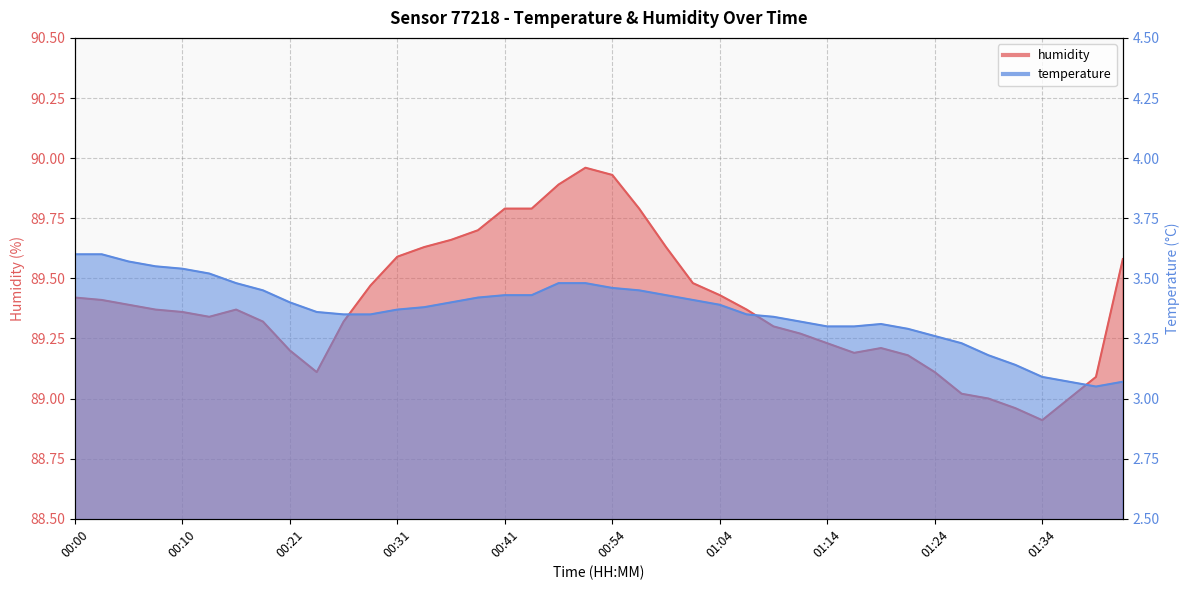

What is the highest value of the temperature series?

3.6